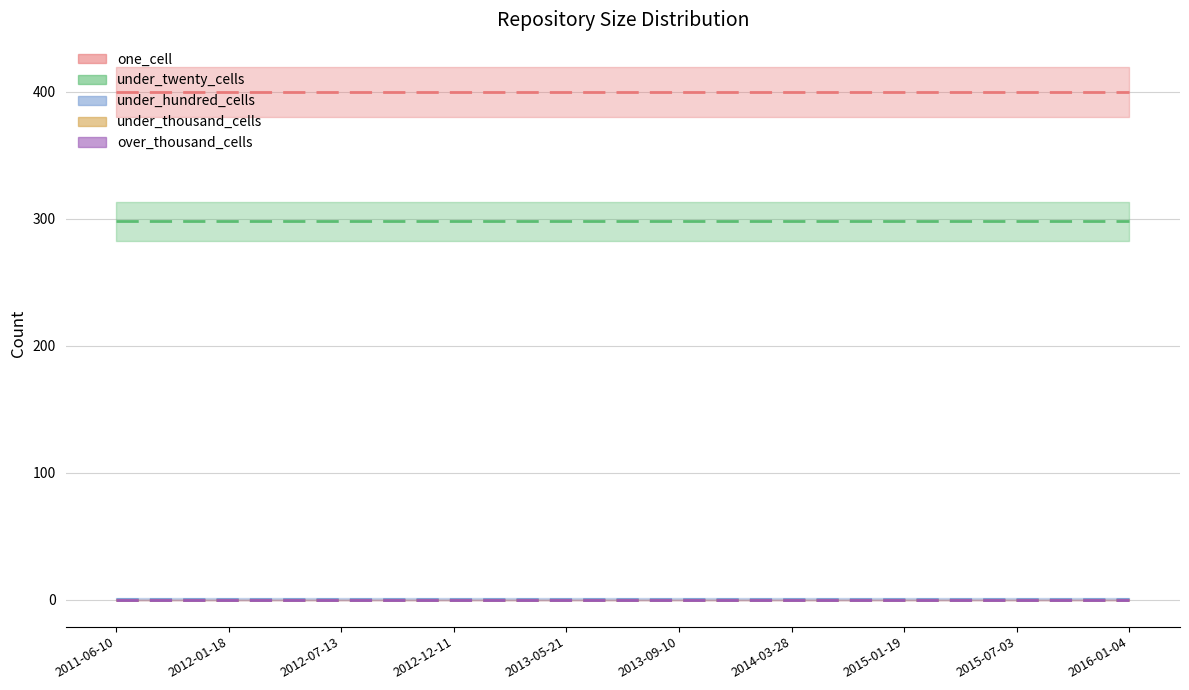

Reading right to left, transcribe all the data shown in this chart.

one_cell: 400	400	400	400	400	400	400	400	400	400	400	400	400	400	400	400	400	400	400
under_twenty_cells: 298	298	298	298	298	298	298	298	298	298	298	298	298	298	298	298	298	298	298
under_hundred_cells: 1	1	1	1	1	1	1	1	1	1	1	1	1	1	1	1	1	1	1
under_thousand_cells: 0	0	0	0	0	0	0	0	0	0	0	0	0	0	0	0	0	0	0
over_thousand_cells: 0	0	0	0	0	0	0	0	0	0	0	0	0	0	0	0	0	0	0